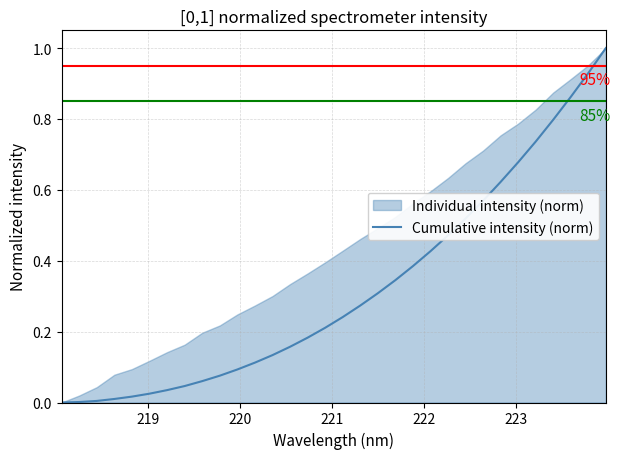

What is the highest value of the Cumulative intensity (norm) series?

1.0